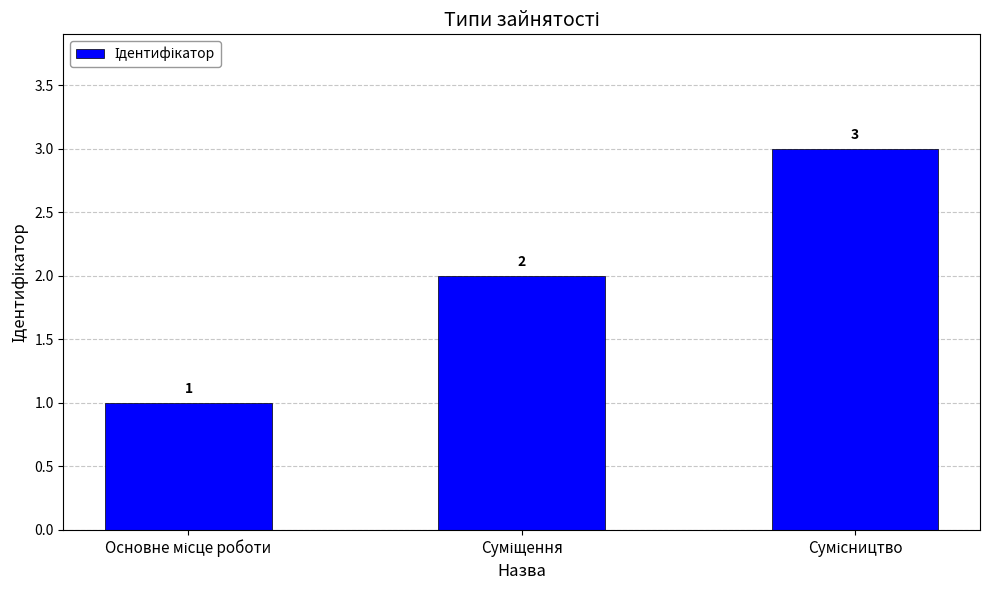

Are the bars grouped side by side (vs. stacked)?

No